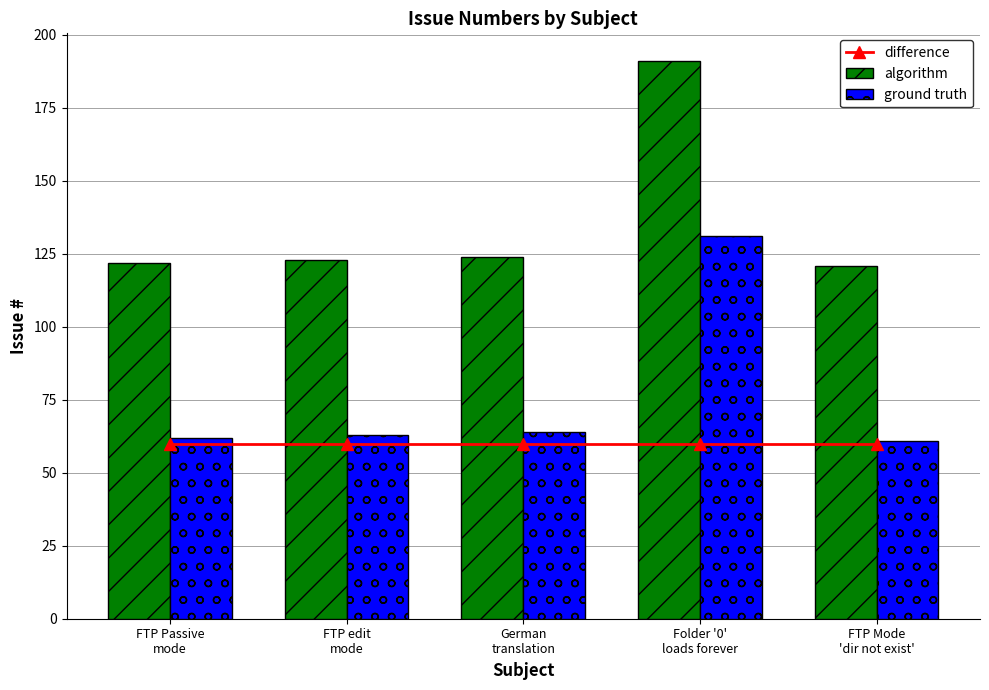

Is it true that algorithm equals 123 at FTP edit
mode?

True